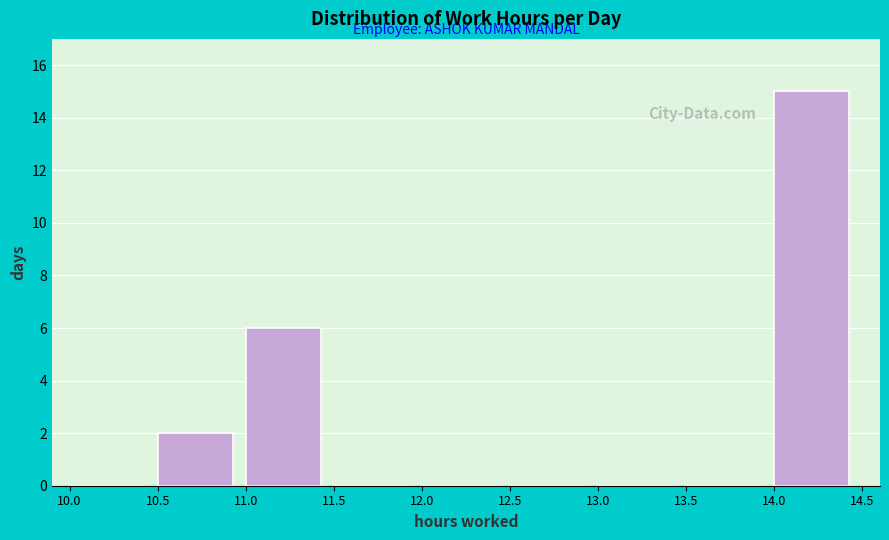

What is the height of the bar covering 11.0 to 11.5 on the x-axis? The values are not printed on the chart, so give them approximately, as read against the axis.

6